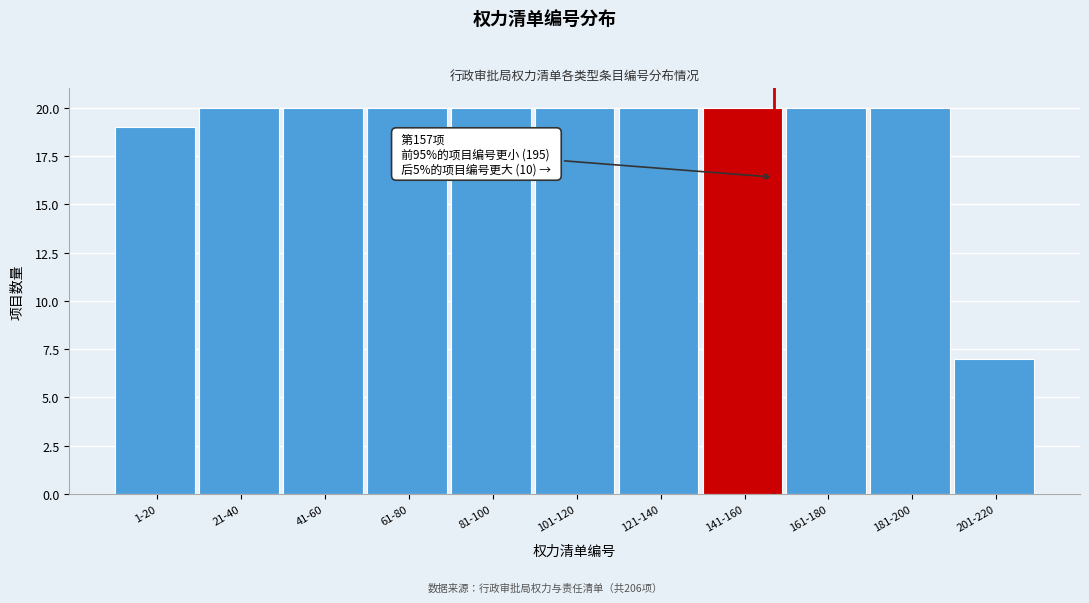

Reading left to right, transcribe all the data shown in this chart.

1-20=19	21-40=20	41-60=20	61-80=20	81-100=20	101-120=20	121-140=20	141-160=20	161-180=20	181-200=20	201-220=7